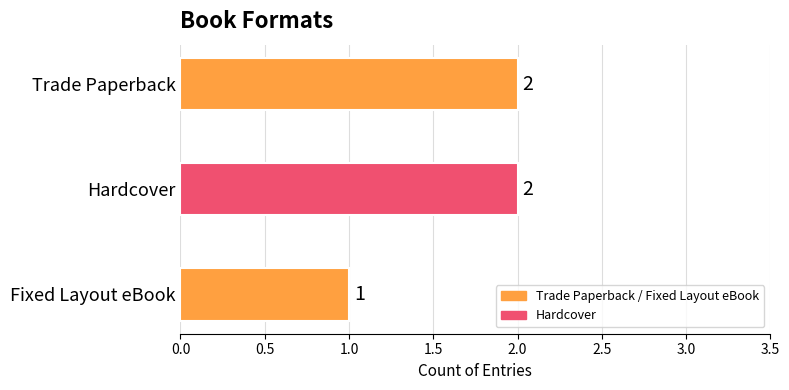

What is the change in value from Fixed Layout eBook to Hardcover?

+1